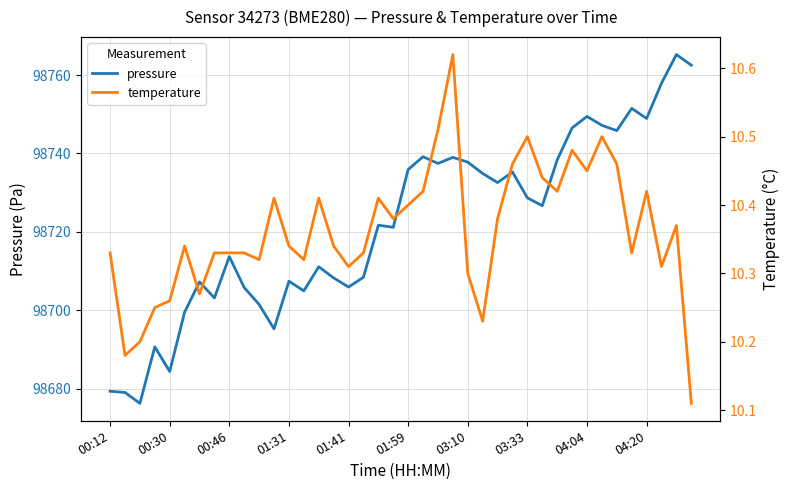

True or false: pressure has a value of 98728.7 at 03:33.

True